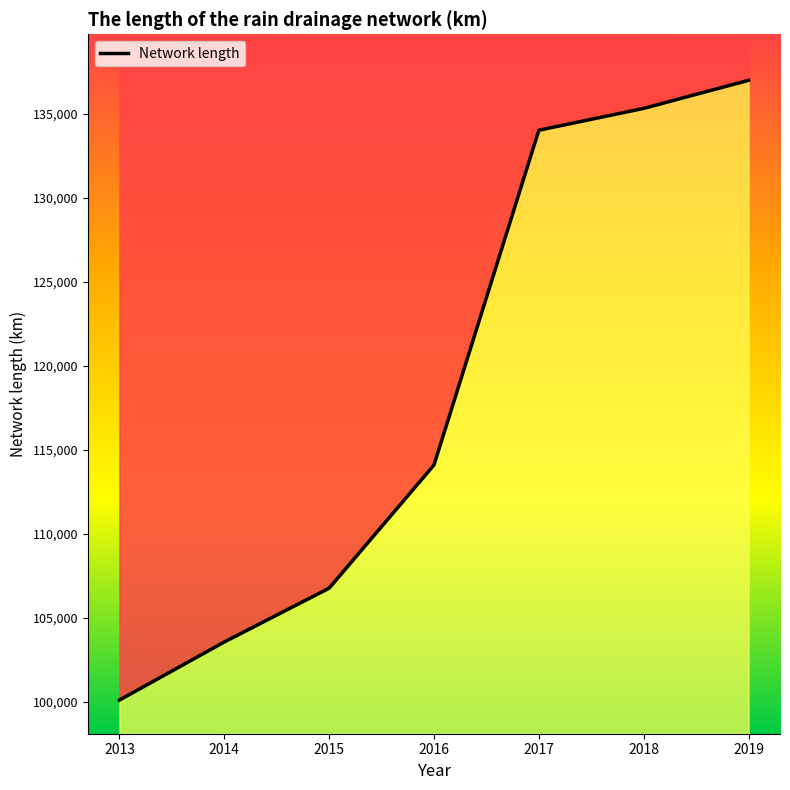

What is the maximum value shown in the chart?

136978.2